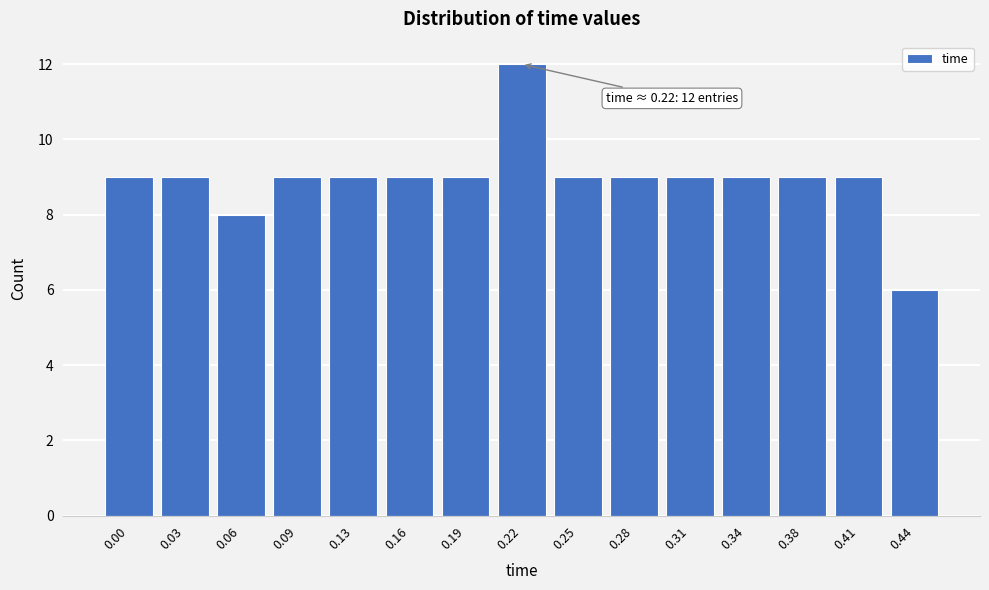

Reading right to left, extract all data points from this chart.

6	9	9	9	9	9	9	12	9	9	9	9	8	9	9